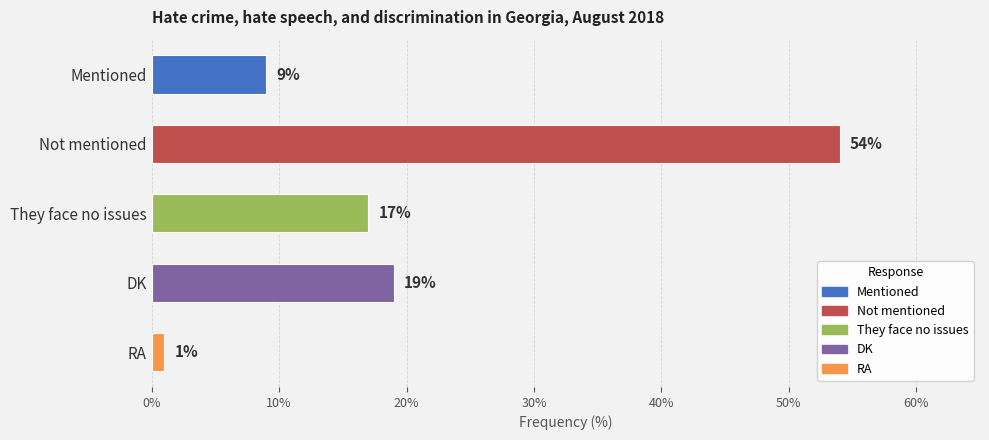

Reading bottom to top, what are all the values shown in this chart?

RA=1	DK=19	They face no issues=17	Not mentioned=54	Mentioned=9